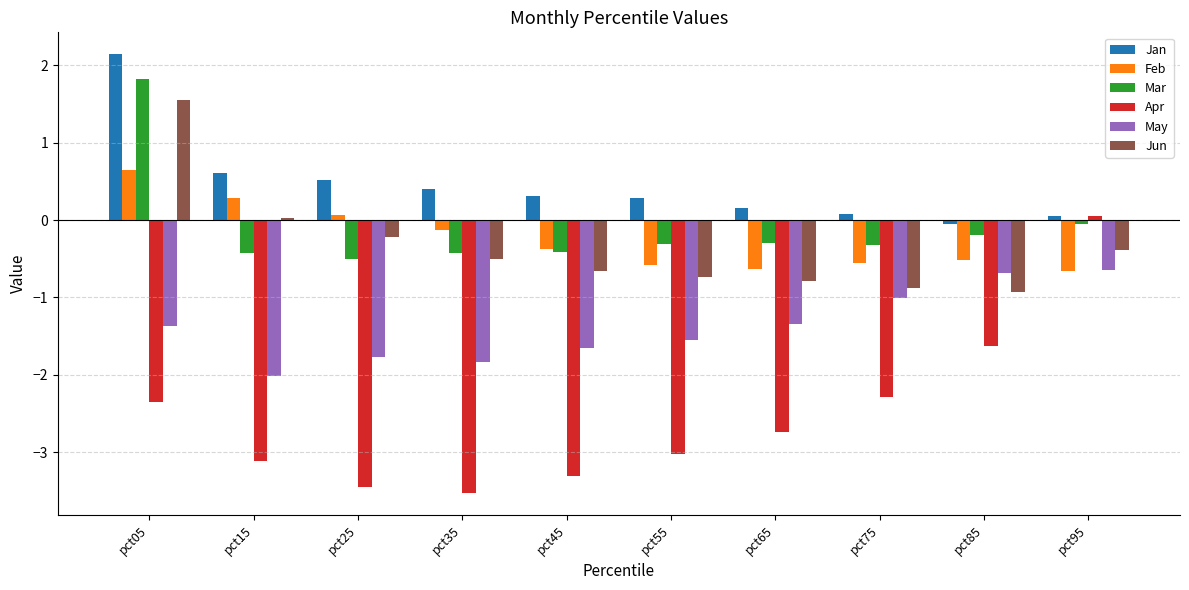

What is the difference between the highest and lowest values at pct35?

3.9